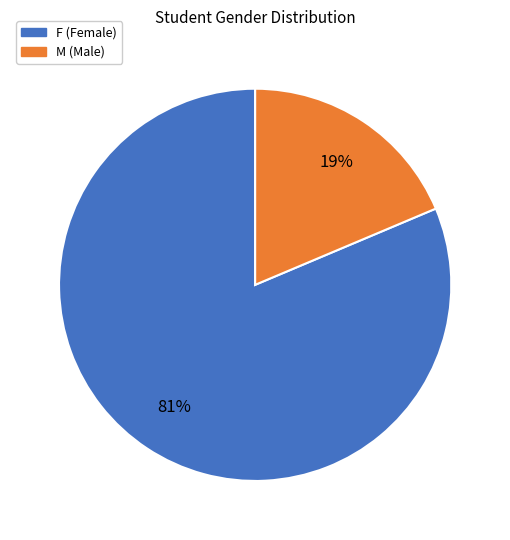

To the nearest percent, what portion does M represent?

19%